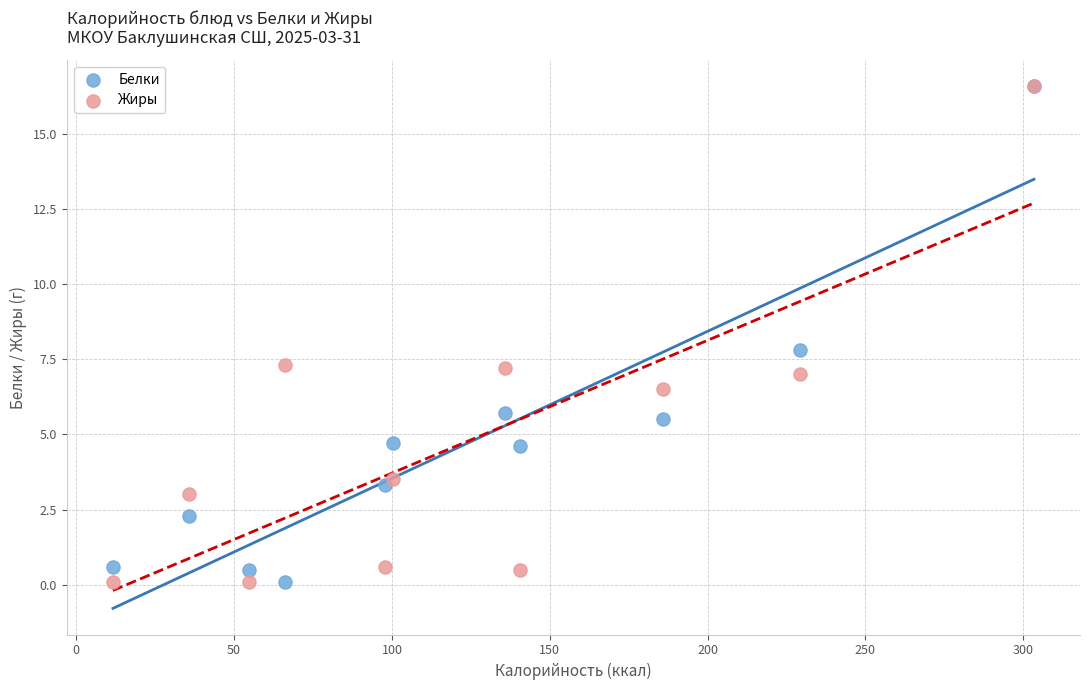

In the Белки series, what Y value is closest to 8?

7.8